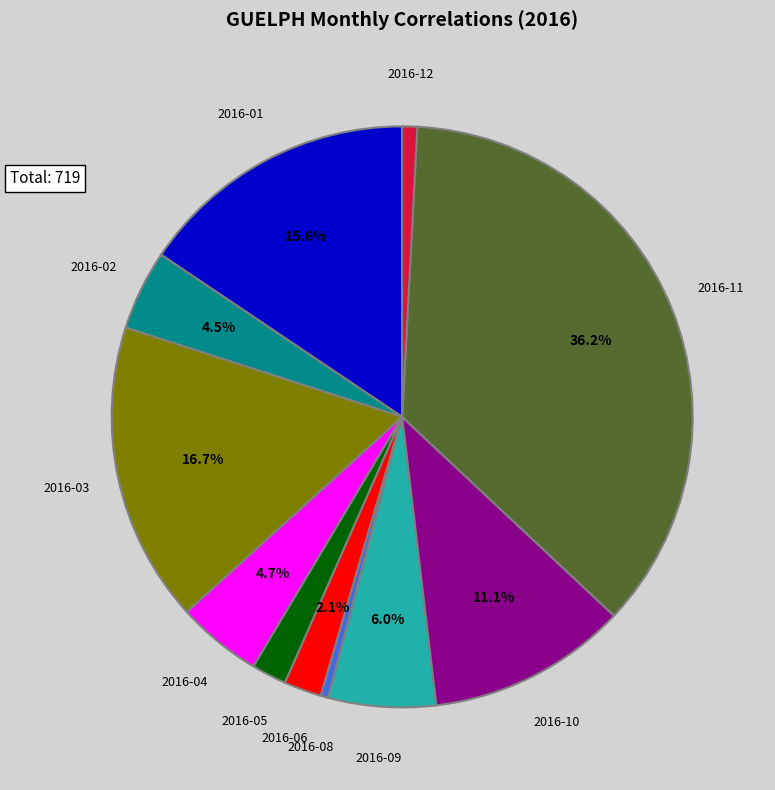

Does any single category account for the majority?

No